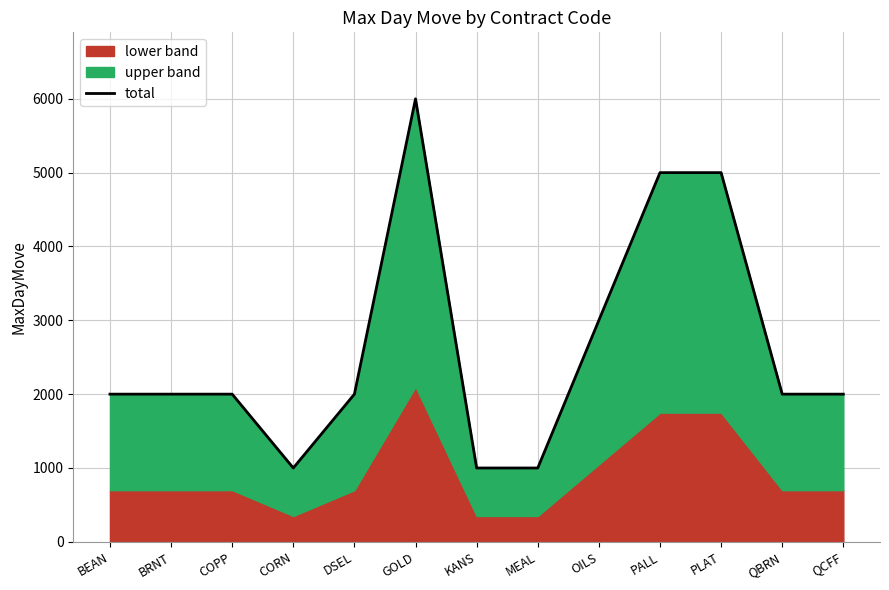

At which label is the value closest to 3500?

OILS